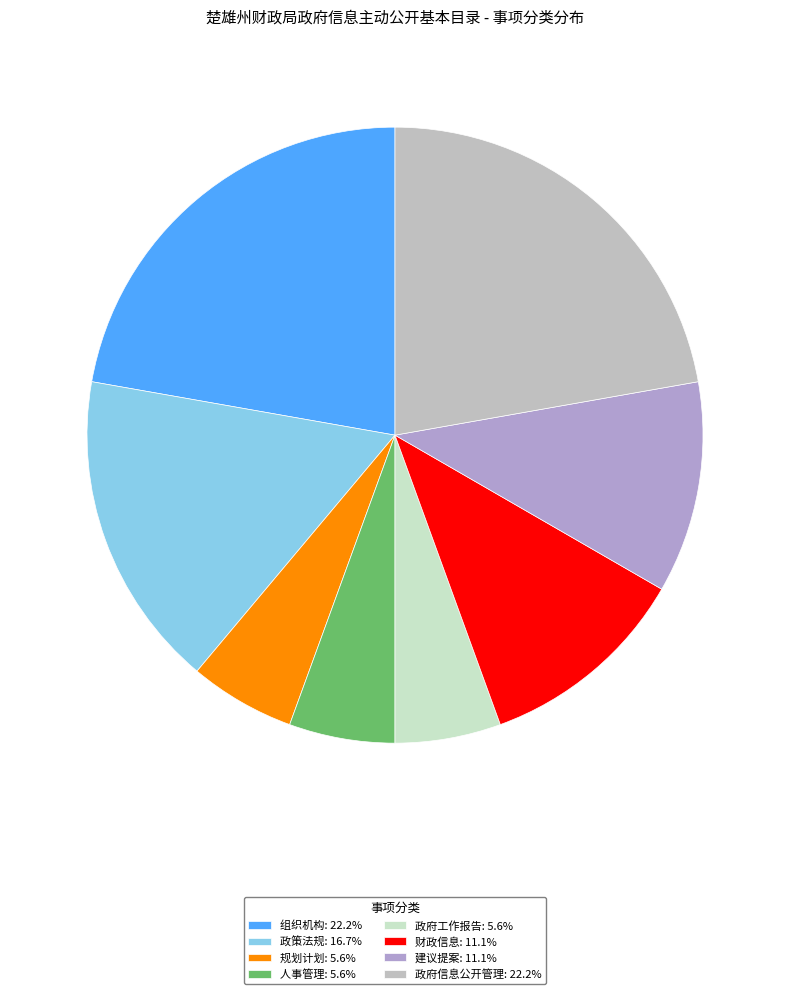

True or false: 组织机构 accounts for 22% of the total.

True